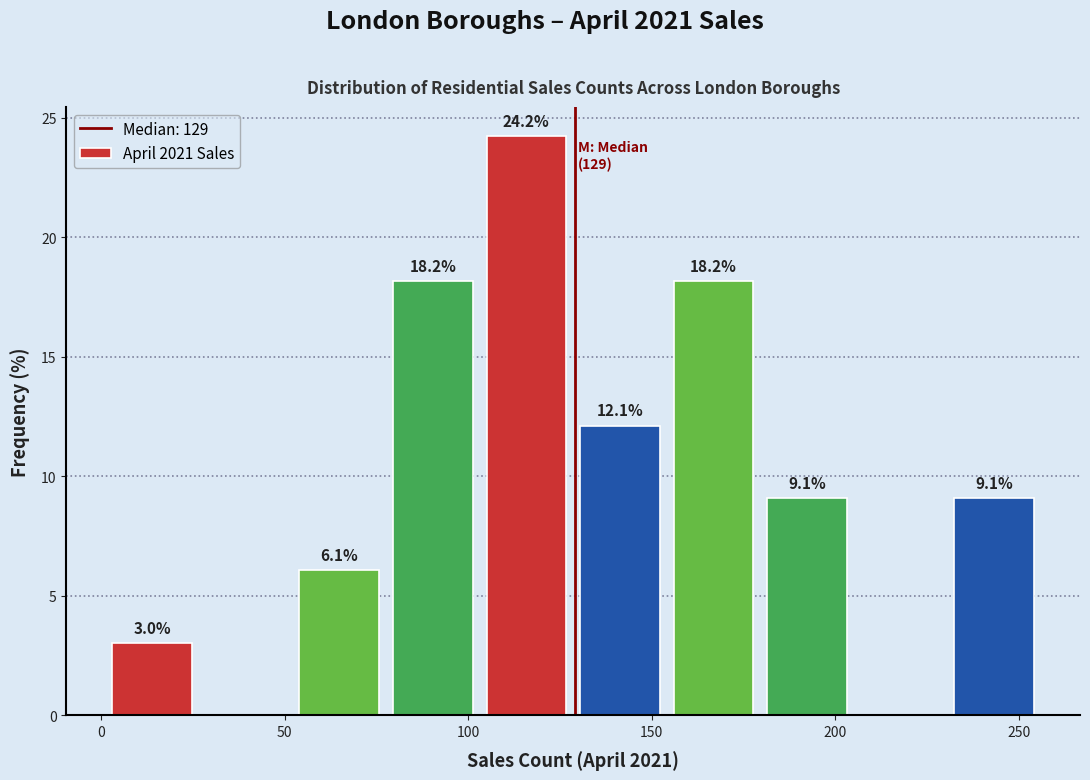

Over which range of the x-axis is the bar tallest?

105.0 to 130.5